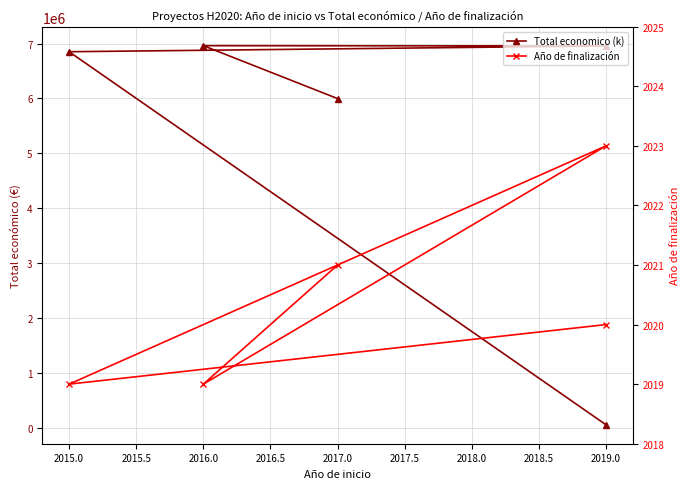

Which series has the largest total across all categories?

Total economico (k)